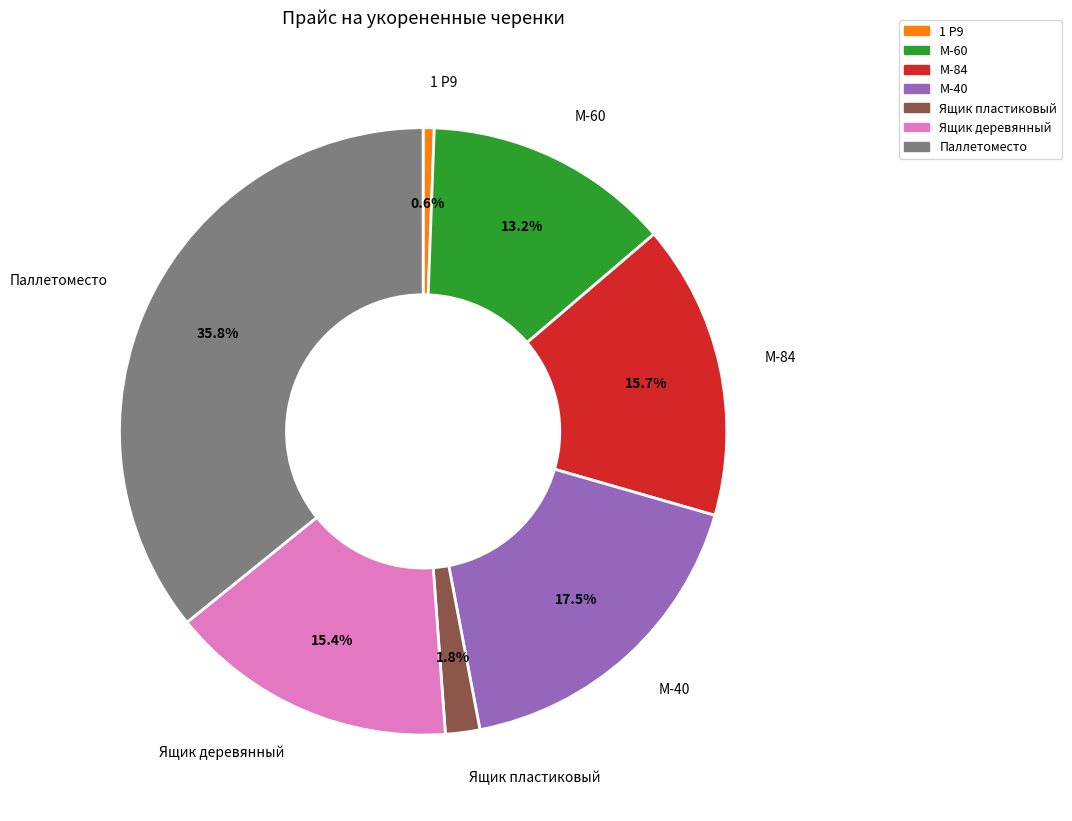

Count the number of slices in the pie.

7